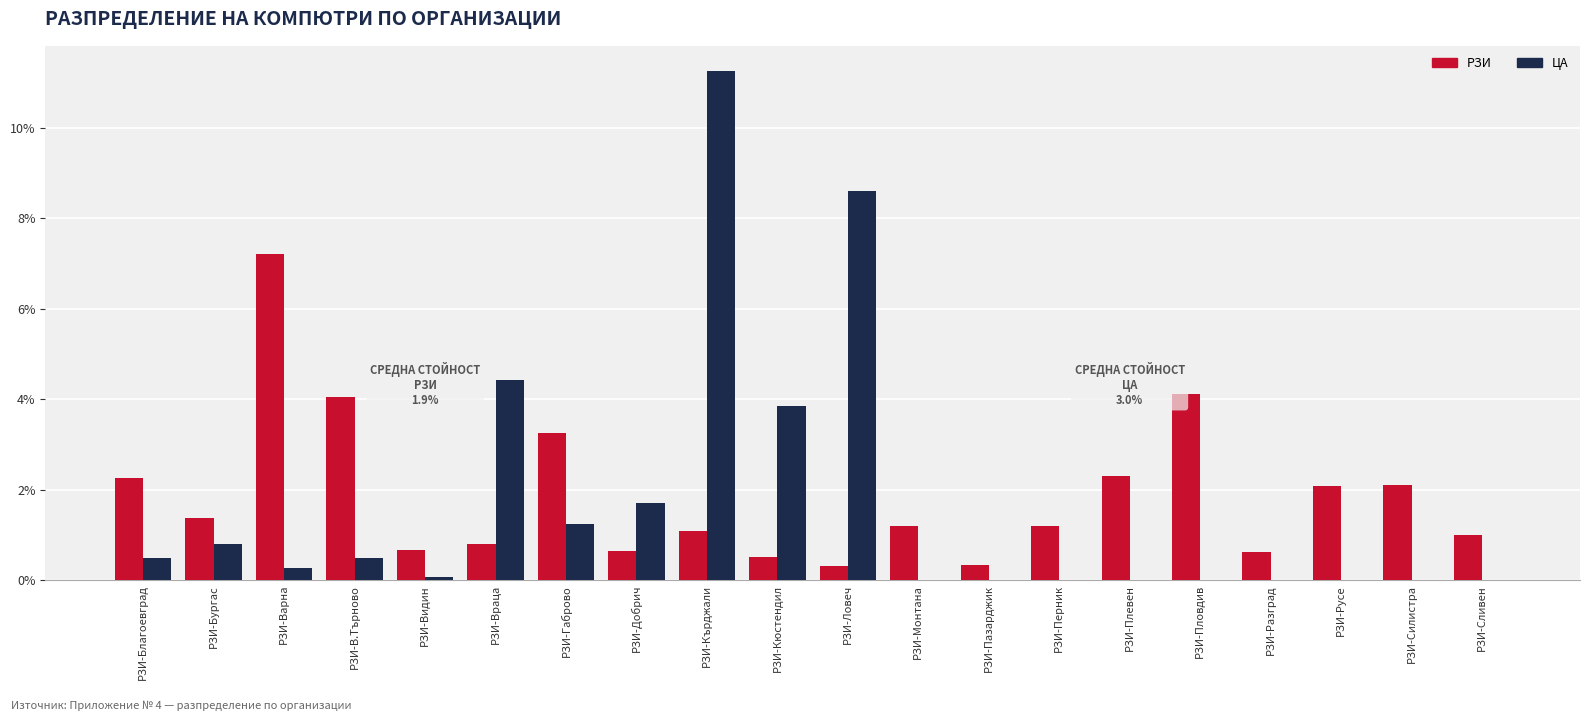

What position from the left is РЗИ-Габрово?

7